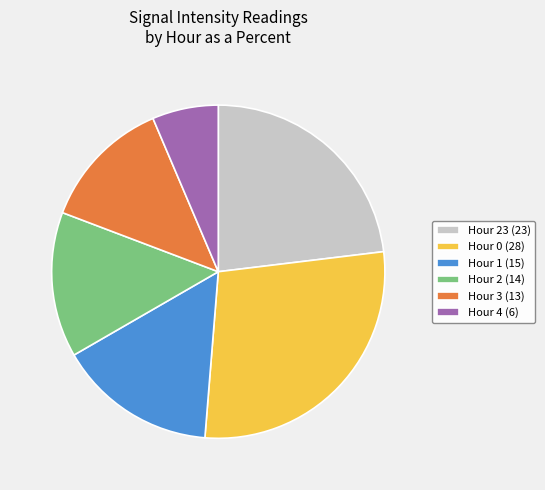

Rank the categories by value from highest to lowest.

Hour 0 (28), Hour 23 (23), Hour 1 (15), Hour 2 (14), Hour 3 (13), Hour 4 (6)